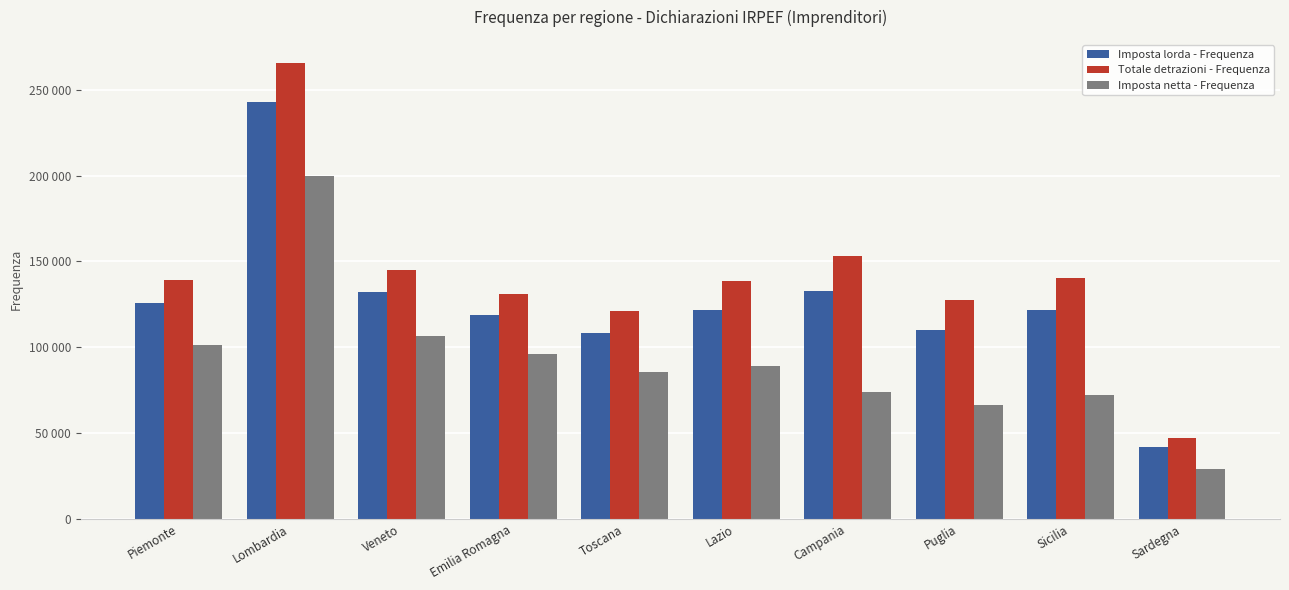

True or false: Imposta netta - Frequenza has a value of 95965 at Emilia Romagna.

True